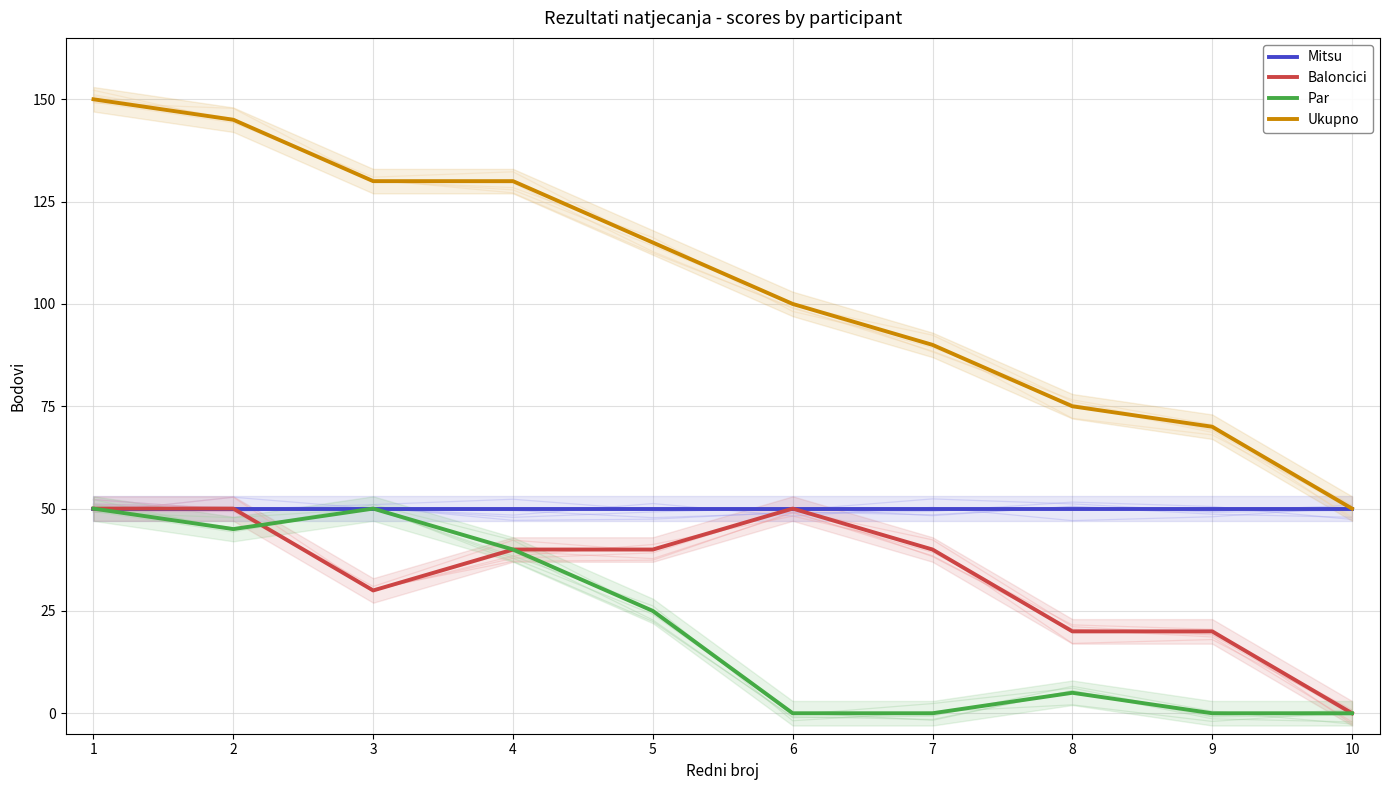

What is the maximum value for Mitsu?

50